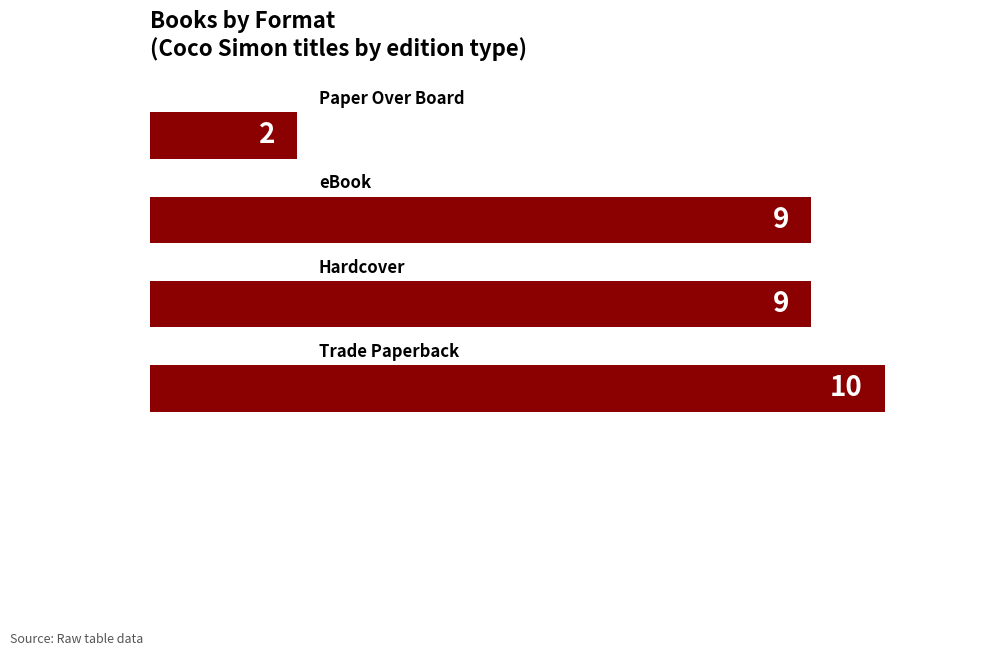

Count the number of data series in this chart.

1